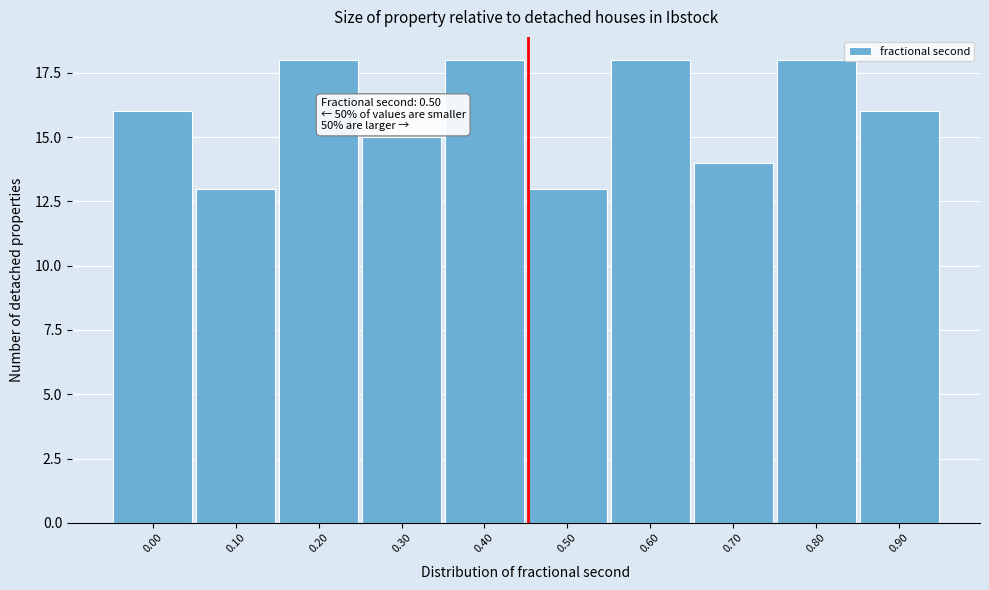

Reading right to left, what are all the values shown in this chart?

16	18	14	18	13	18	15	18	13	16